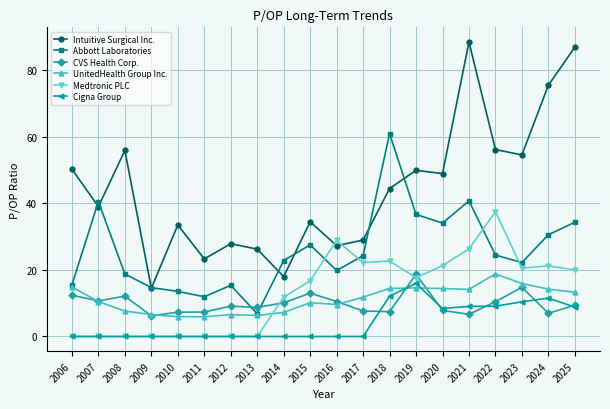

True or false: Abbott Laboratories has more than 0 points higher than both neighbors.

True